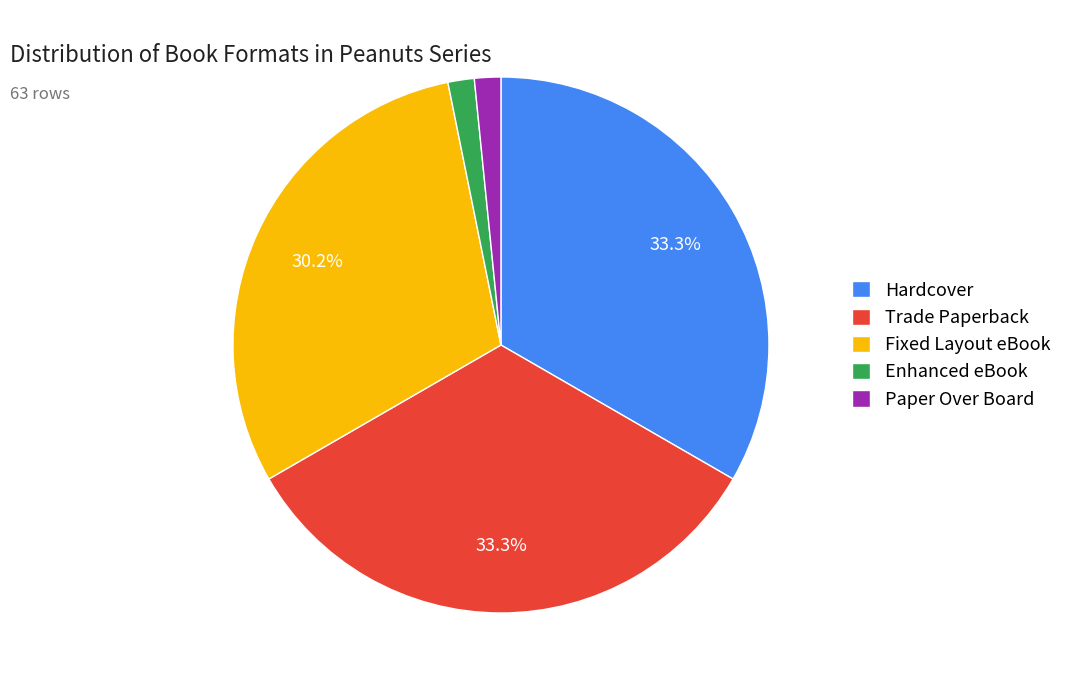

Does Paper Over Board represent more than half of the total?

No